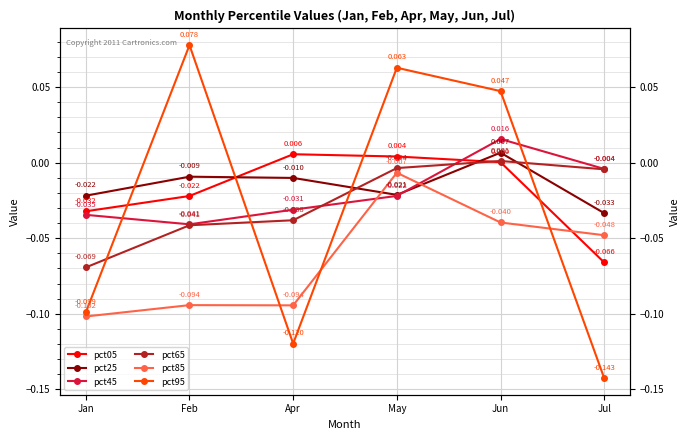

At how many categories does at least one series exceed 0?

4